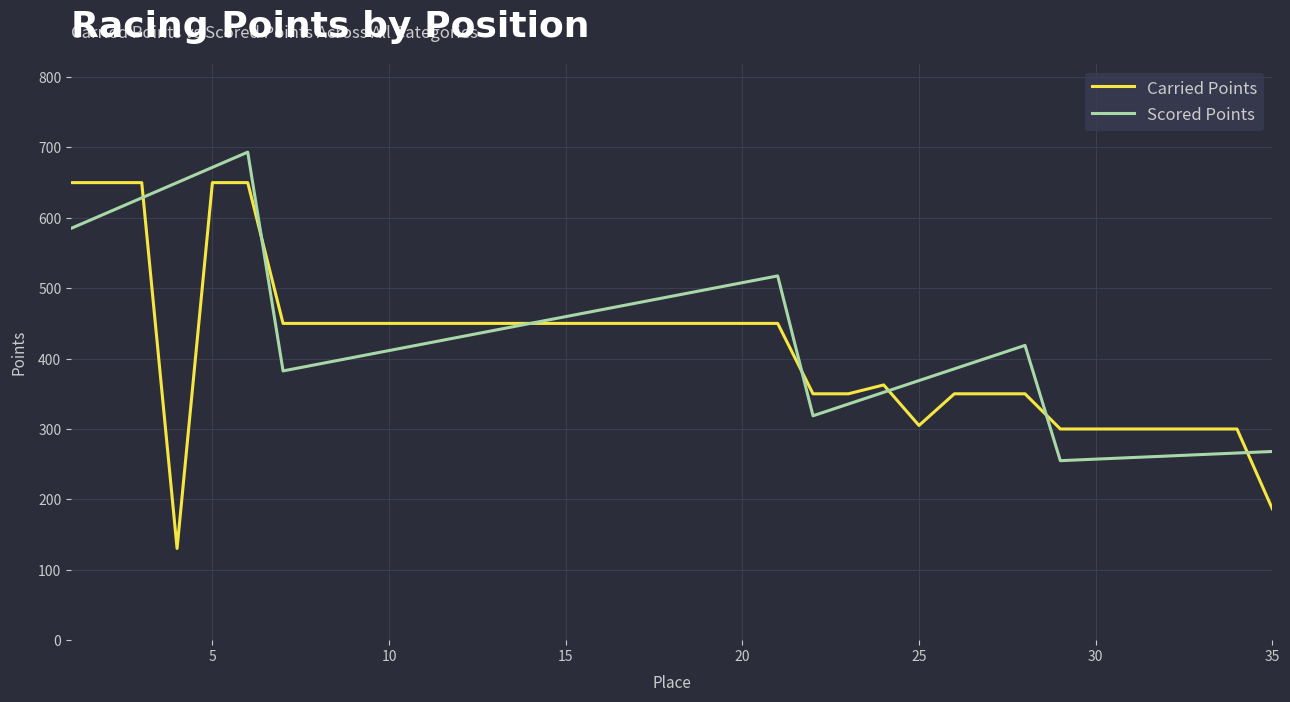

What is the greatest value displayed?

693.3